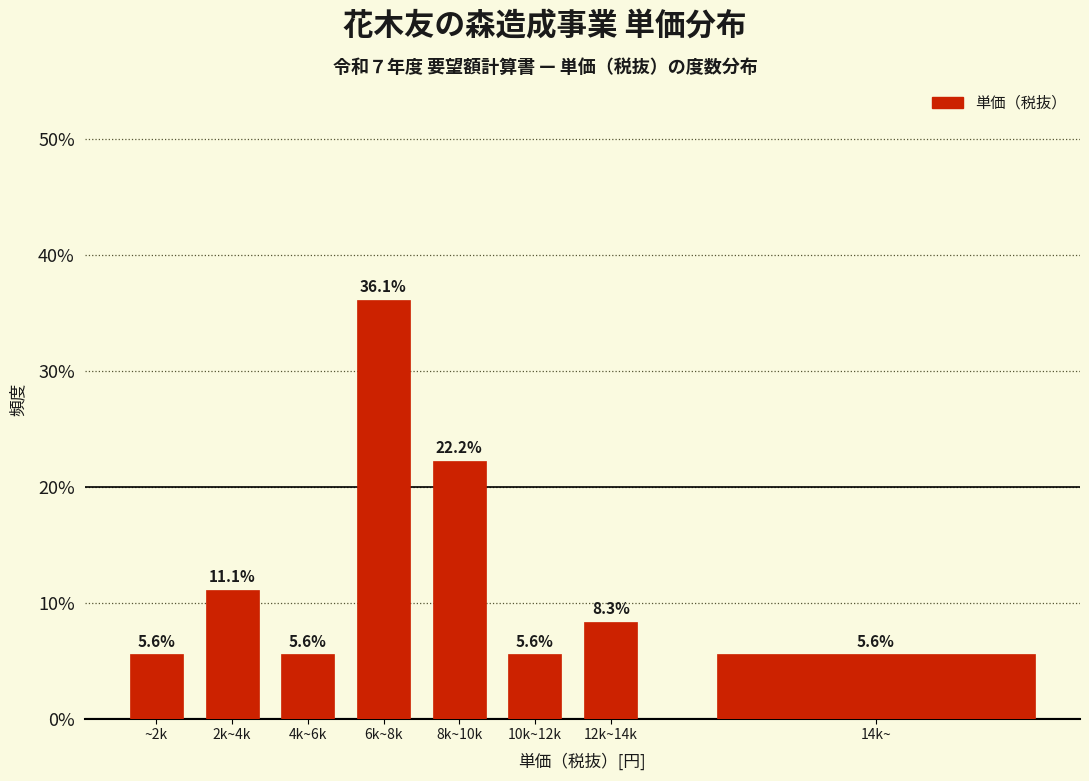

Reading left to right, what are all the values shown in this chart?

5.6	11.1	5.6	36.1	22.2	5.6	8.3	5.6